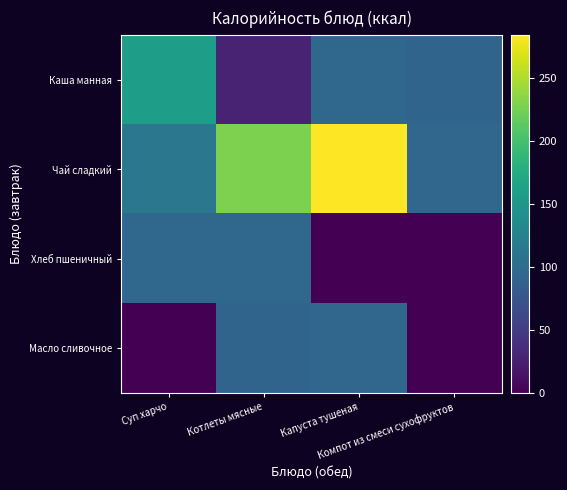

Rank the series at Капуста тушеная from highest to lowest value.

Чай сладкий, Каша манная, Масло сливочное, Хлеб пшеничный